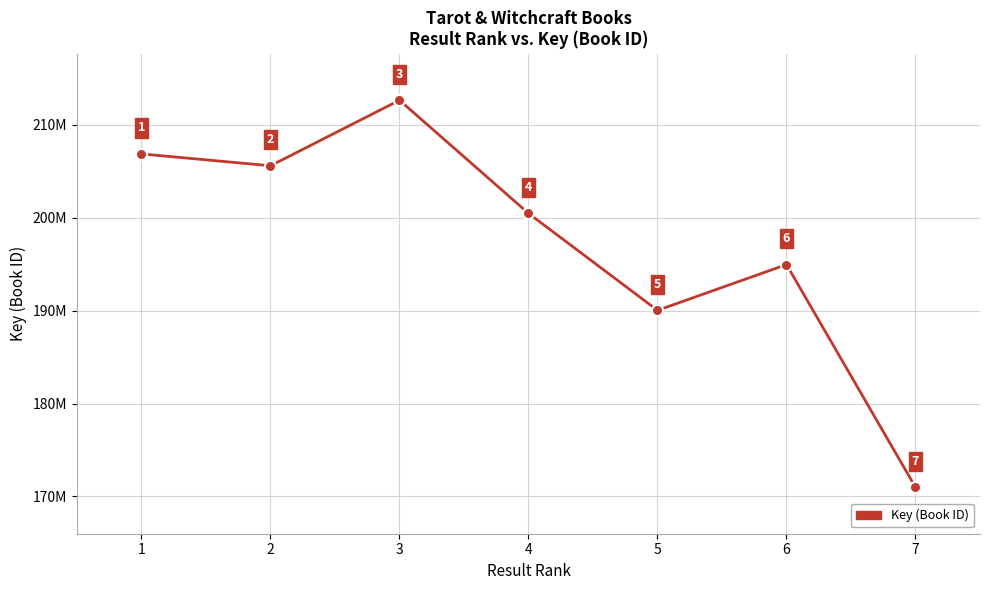

True or false: there are more than 0 points higher than both neighbors.

True